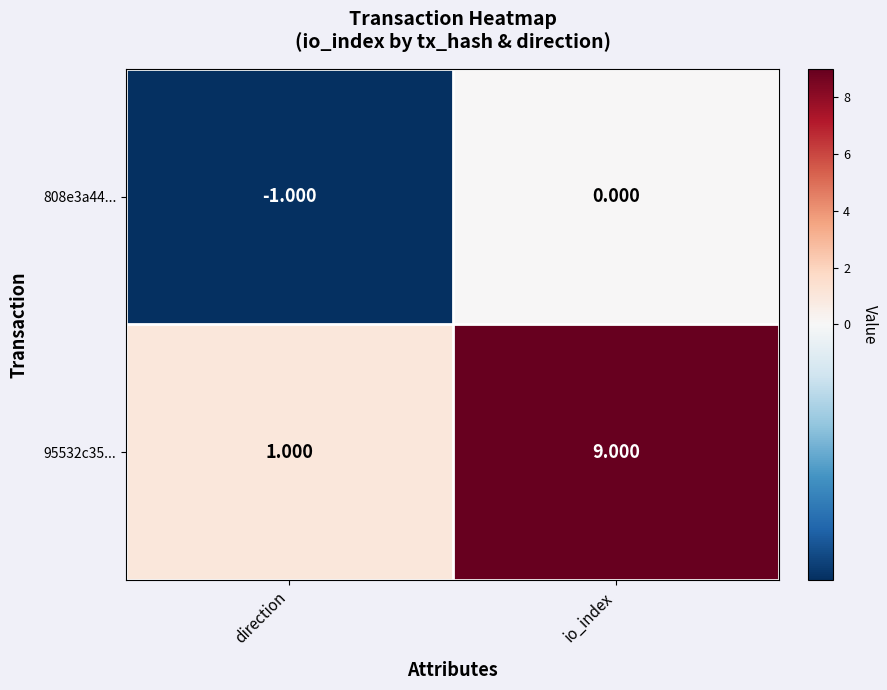

At which category does the chart reach its minimum across all series?

direction